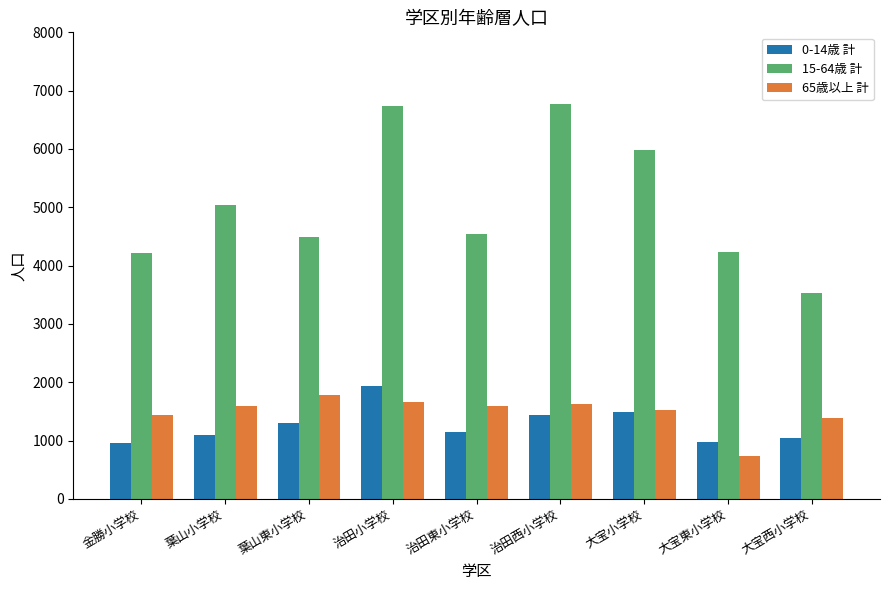

What is the total value across all series at 金勝小学校?

6632